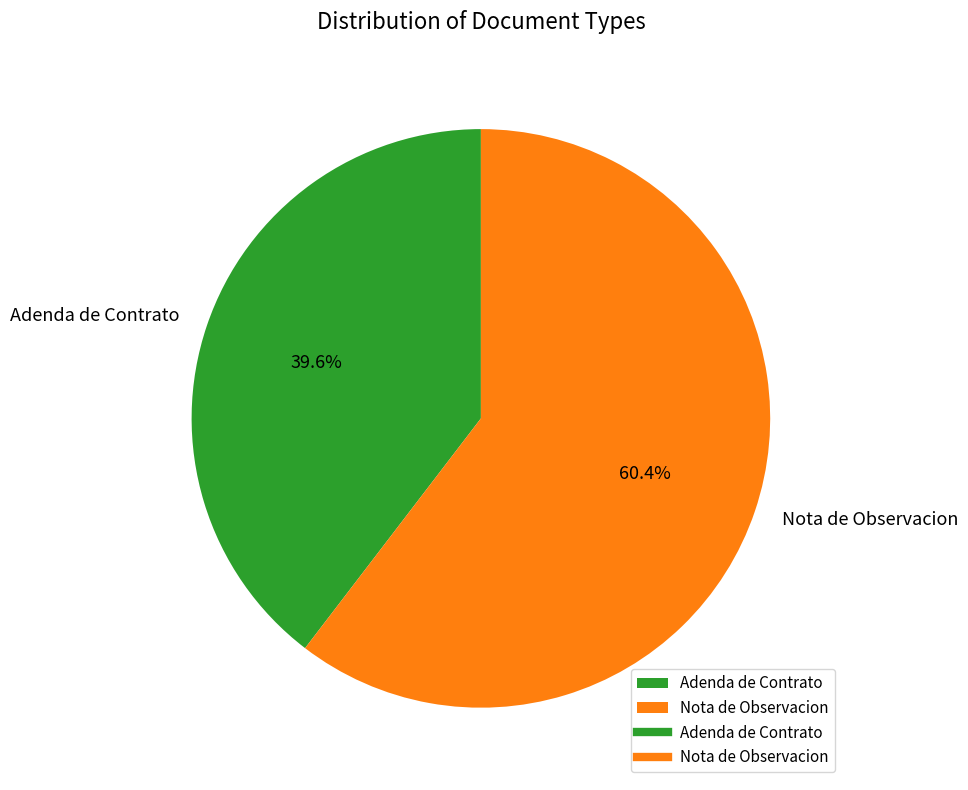

How much of the chart is everything except Adenda de Contrato?

60.4%